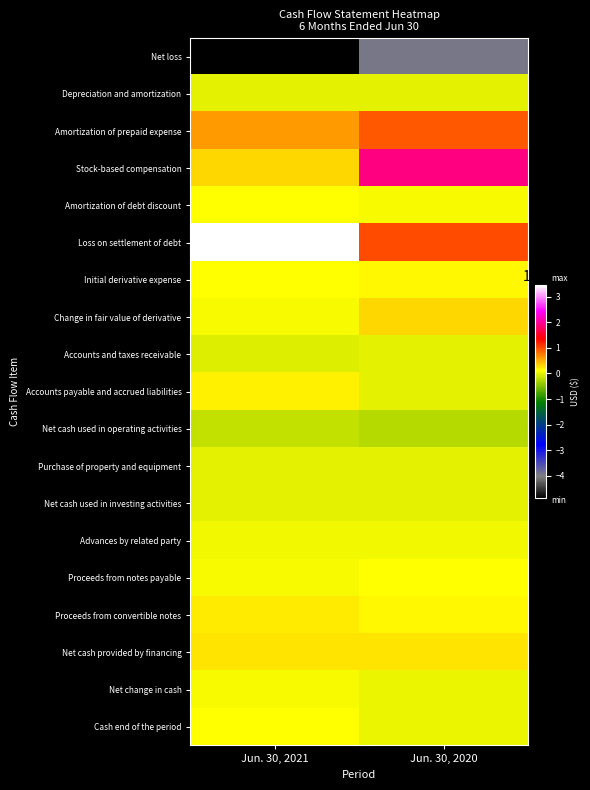

What is the maximum value shown in the chart?

3456925